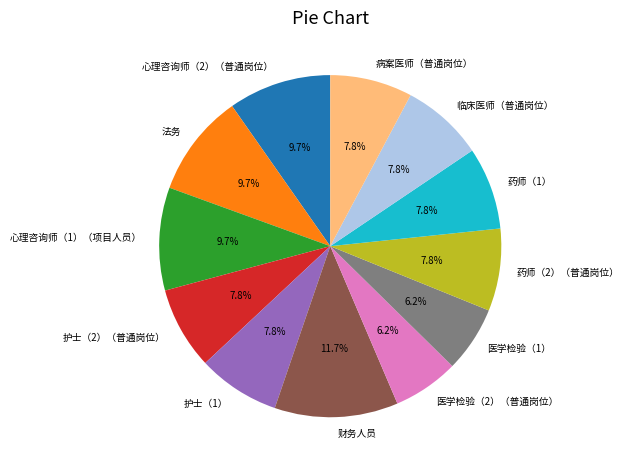

What is the ratio of the value at 护士（2）（普通岗位） to the value at 心理咨询师（1）（项目人员）?

0.8